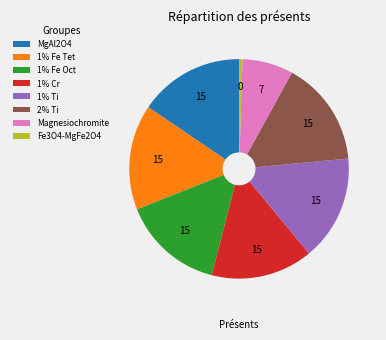

Does 2% Ti represent more than half of the total?

No